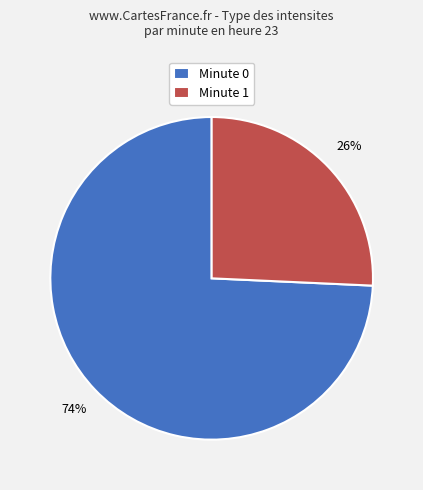

To the nearest percent, what is the combined percentage of Minute 0 and Minute 1?

100%